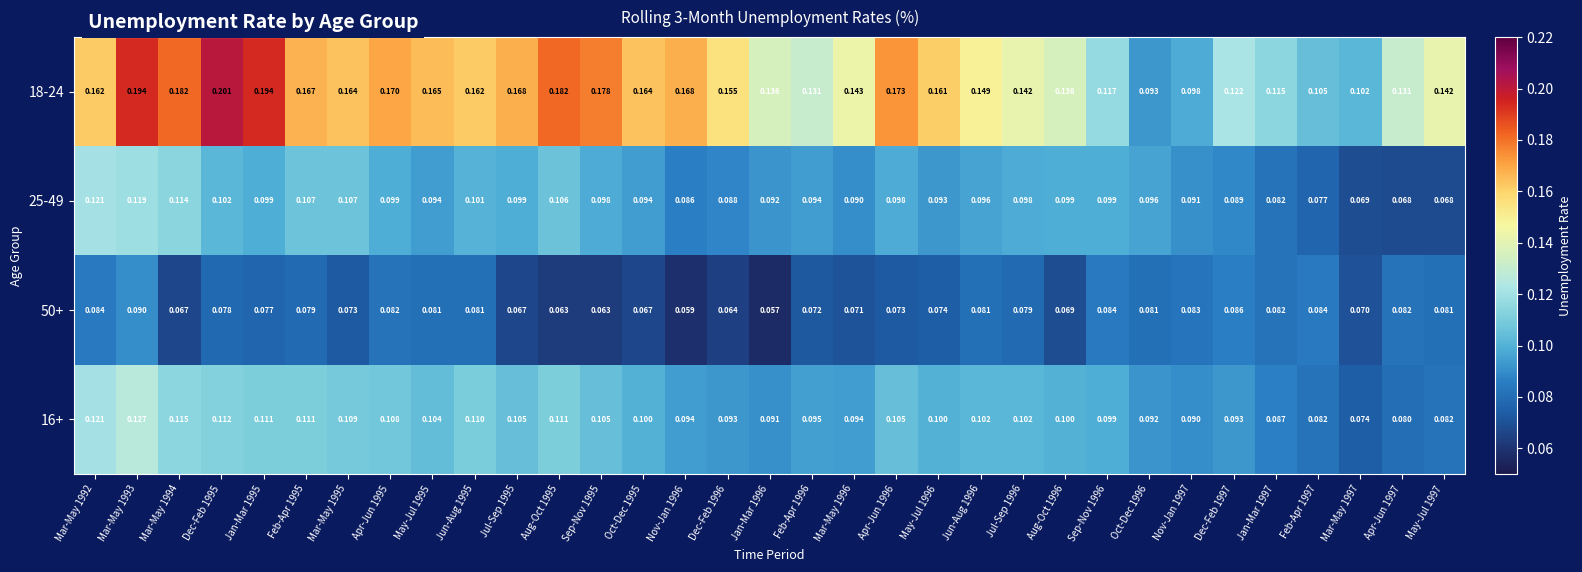

Which has a higher value, Mar-May 1993 or Nov-Jan 1996?

Mar-May 1993